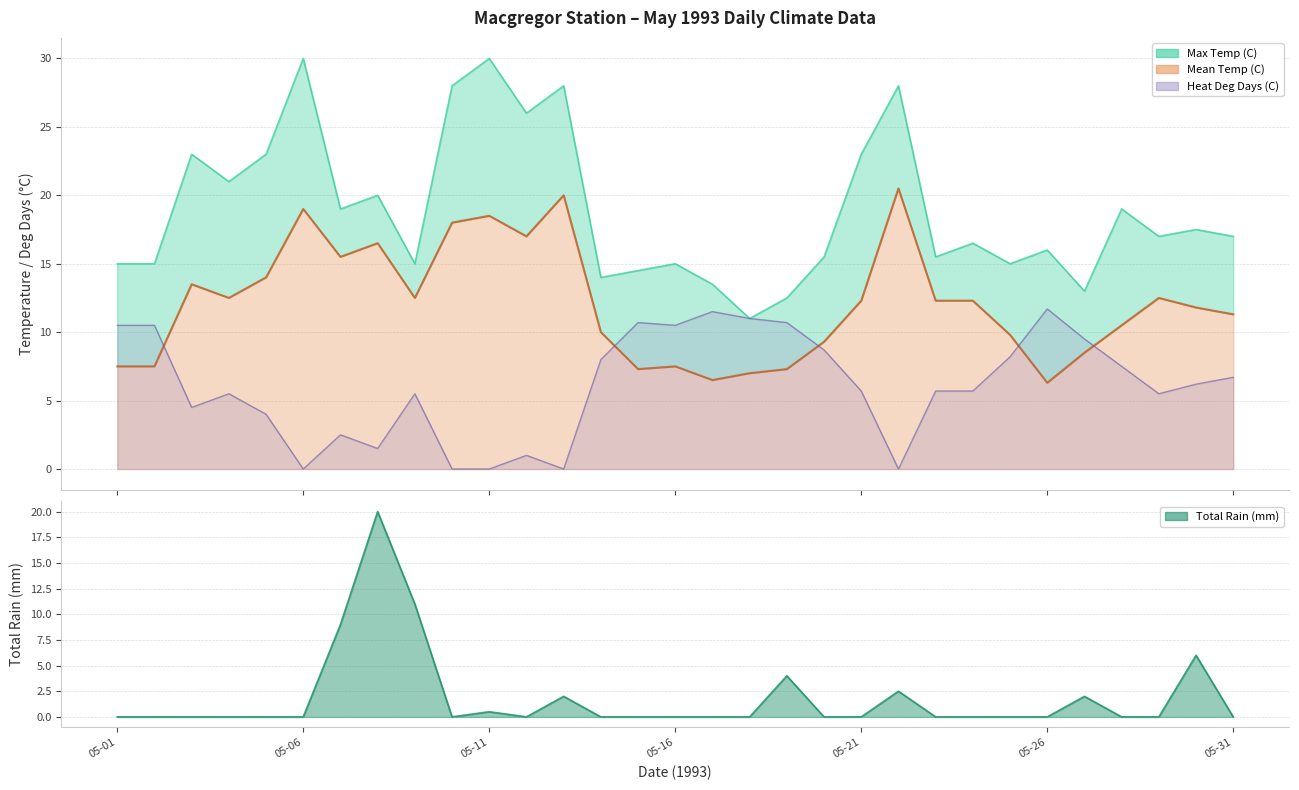

How many categories are shown in the chart?

31